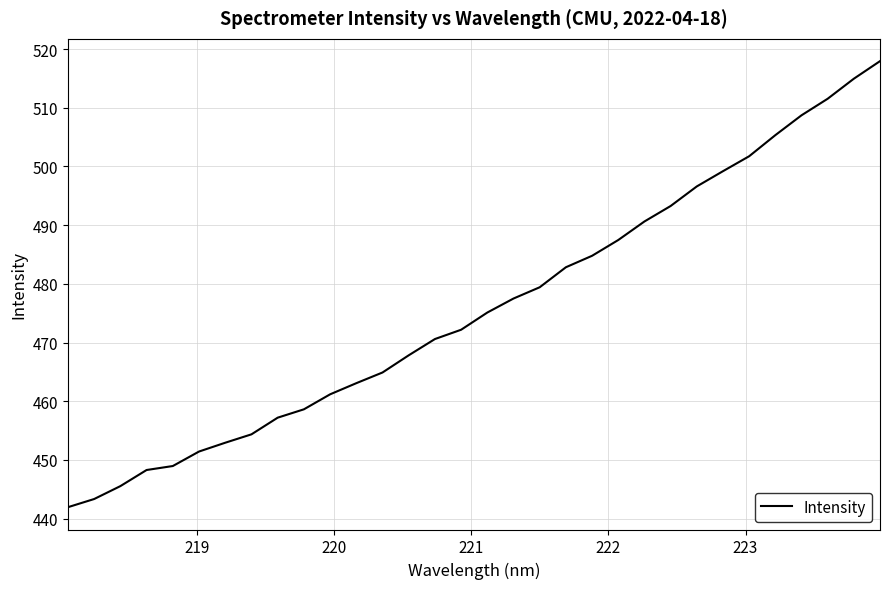

What is the greatest value displayed?

518.0